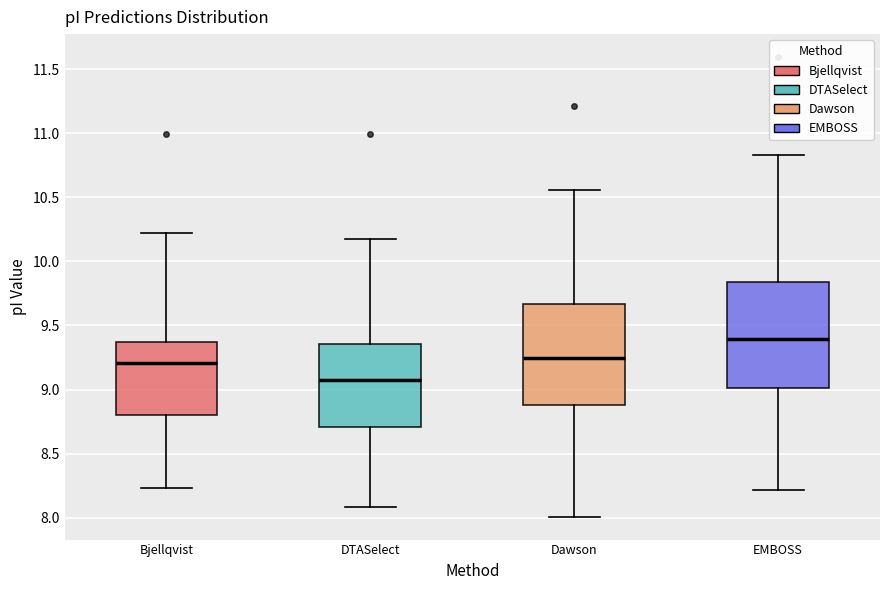

Where does the lower whisker of the box for EMBOSS end on the y-axis? The values are not printed on the chart, so give them approximately, as read against the axis.

8.20